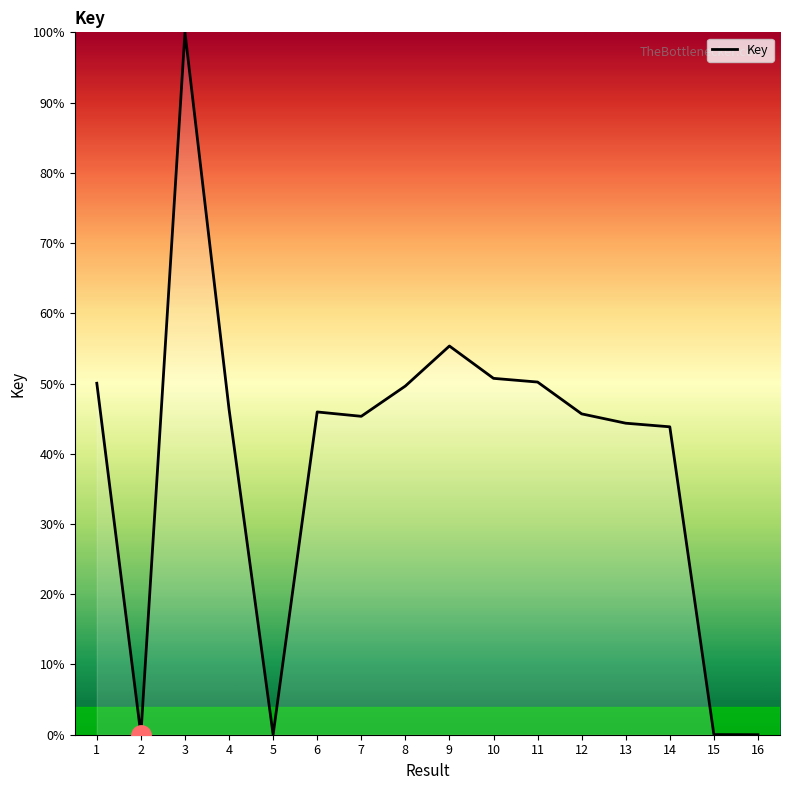

What is the maximum value shown in the chart?

100.0